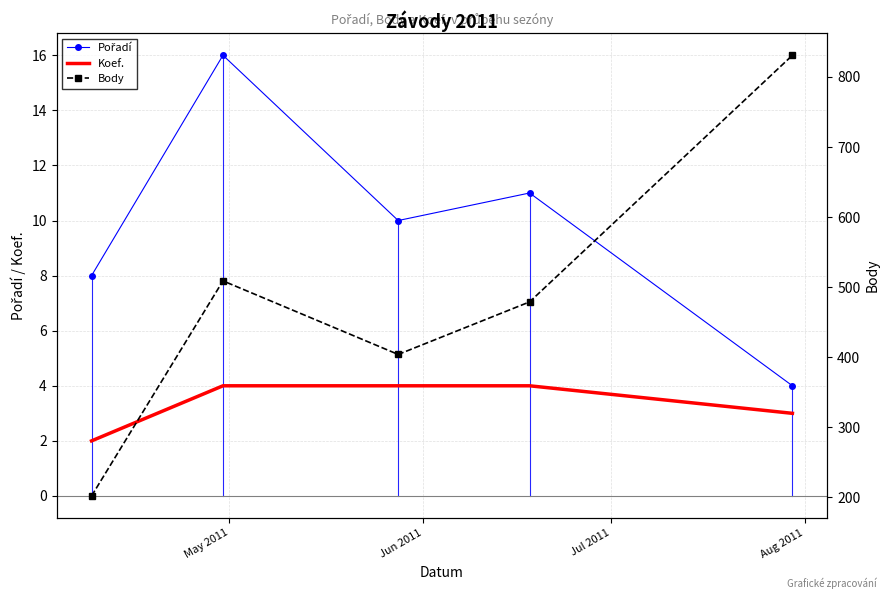

The Koef. series shows 7 at Jun 2011. True or false?

False